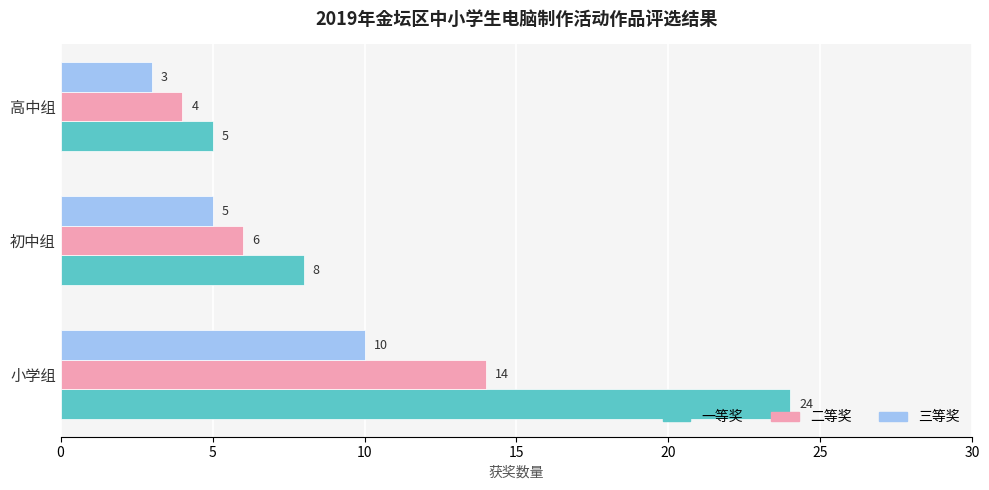

What is the total value across all series at 初中组?

19